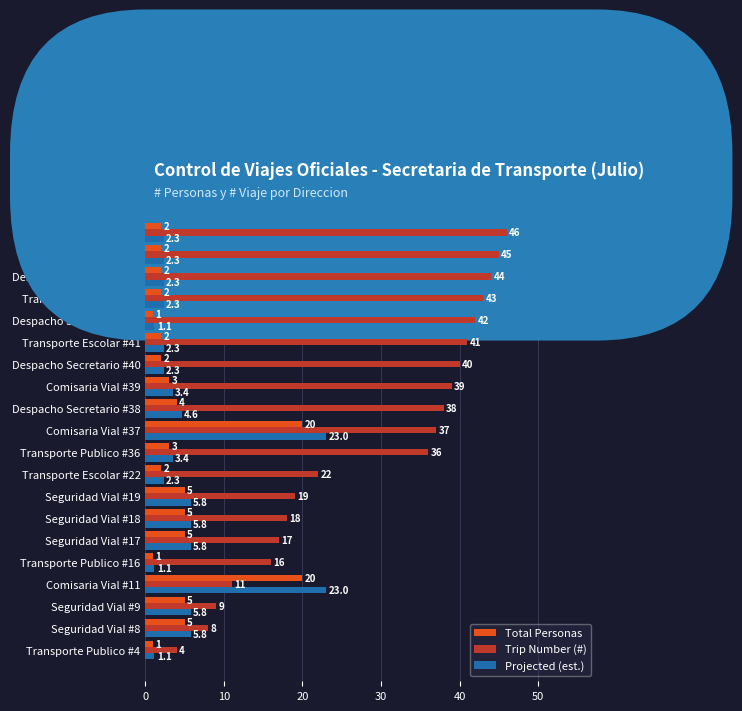

How many distinct data groups are displayed?

3